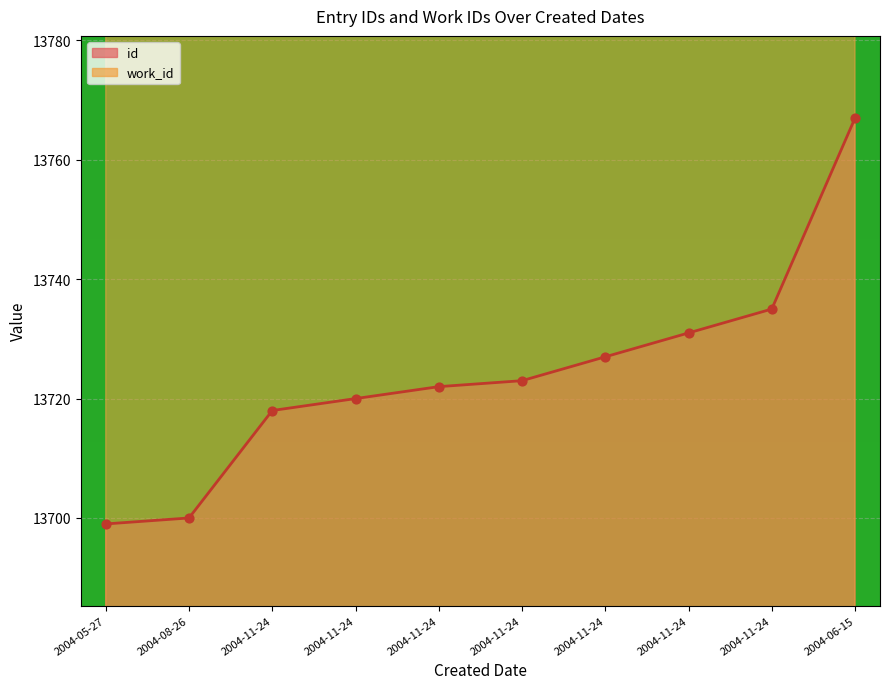

At which category is the sum across all series the highest?

2004-06-15